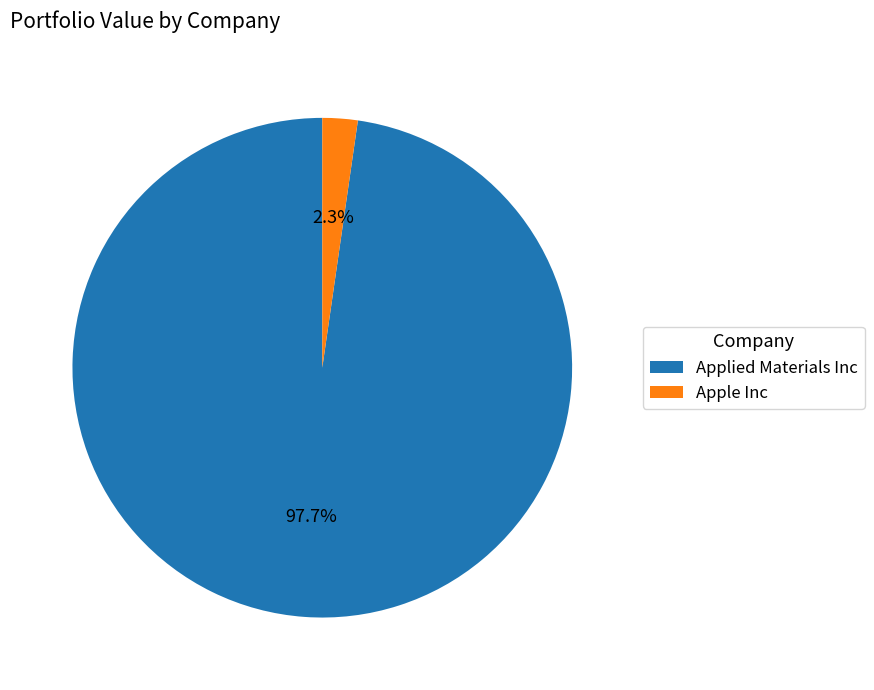

Rank the categories by value from highest to lowest.

Applied Materials Inc, Apple Inc